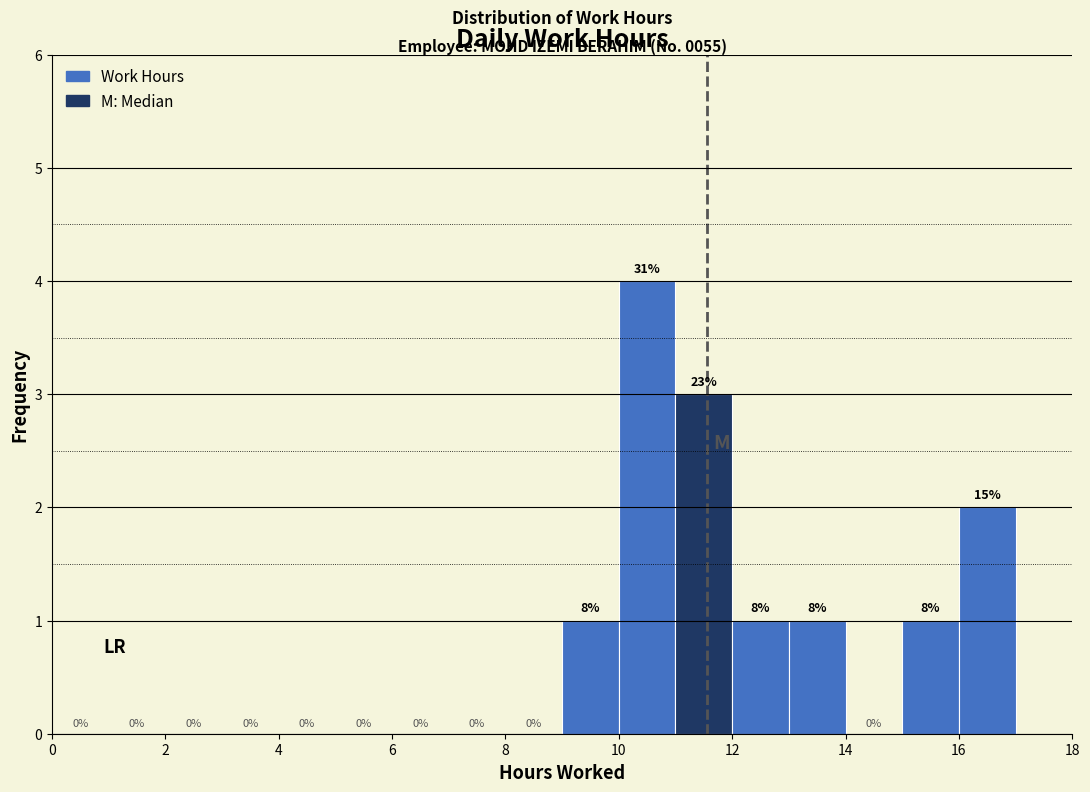

Which range on the x-axis has the tallest bar?

10 to 11